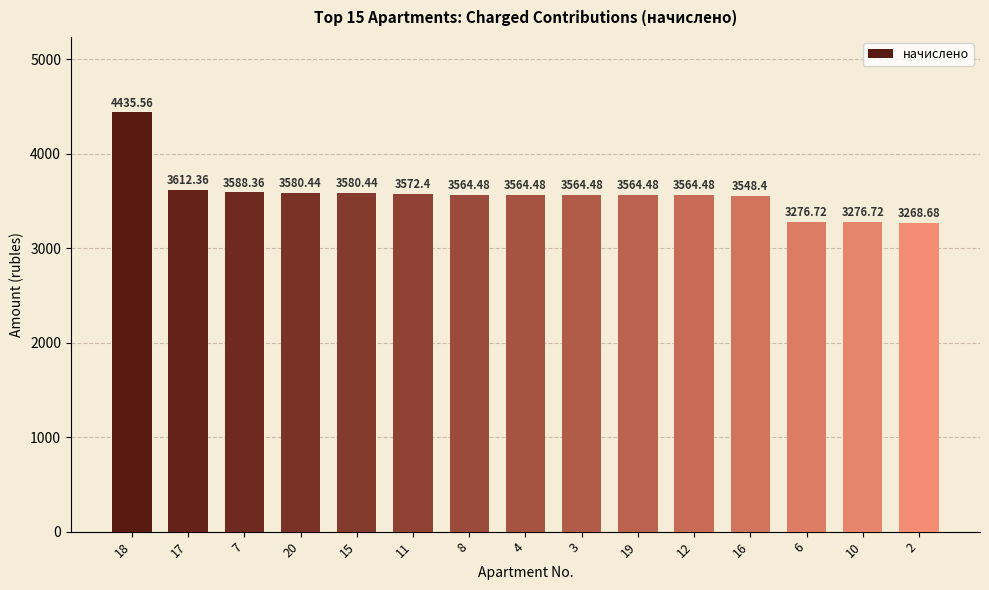

What is the smallest value displayed?

3268.7